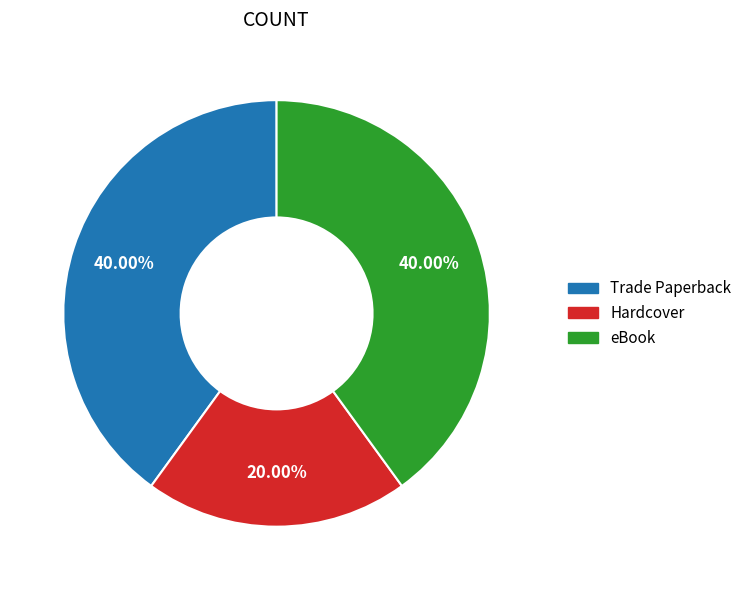

Is the sum of Trade Paperback and Hardcover greater than half?

Yes